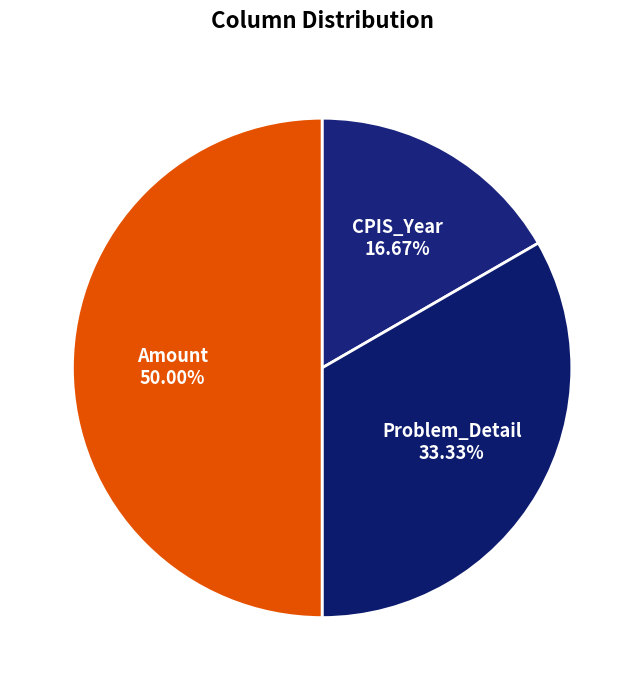

To the nearest percent, what is the combined percentage of Amount and CPIS_Year?

67%